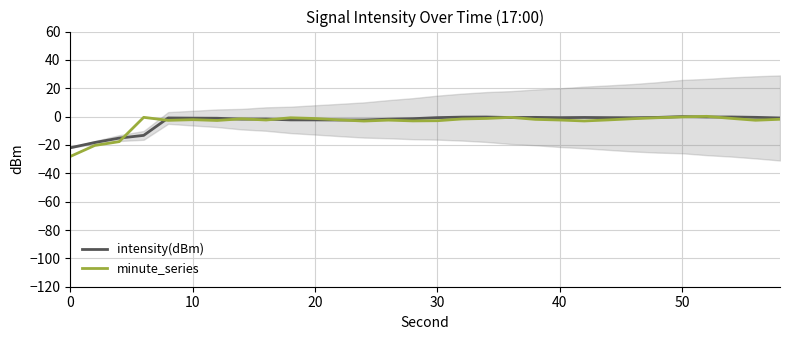

What is the value of the intensity(dBm) point at the 13th from the left?

-2.4